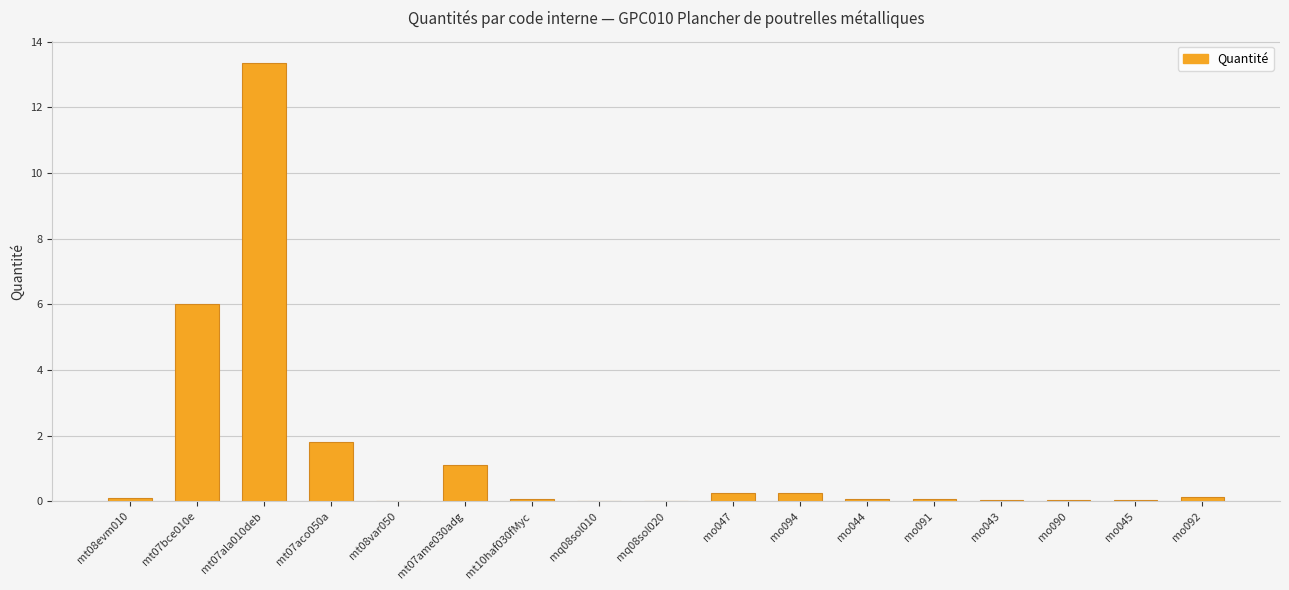

Is it true that the value at mt07ame030adg is 1.1?

True